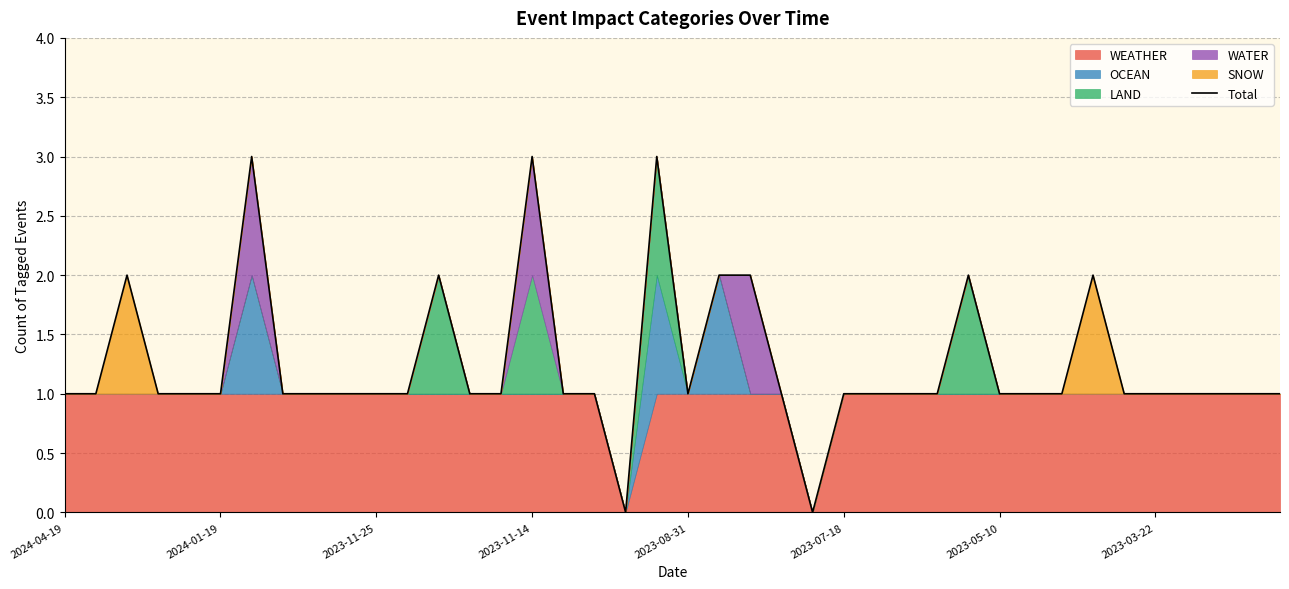

The chart shows a value of 1 at 21. True or false?

False